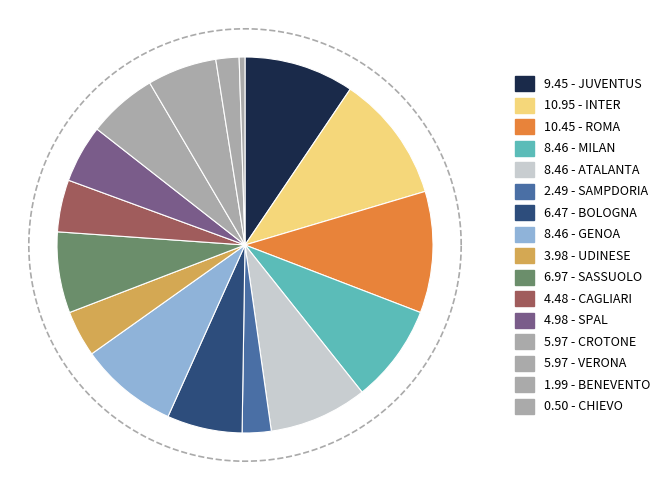

Do SPAL and CROTONE together represent more than half of the pie?

No